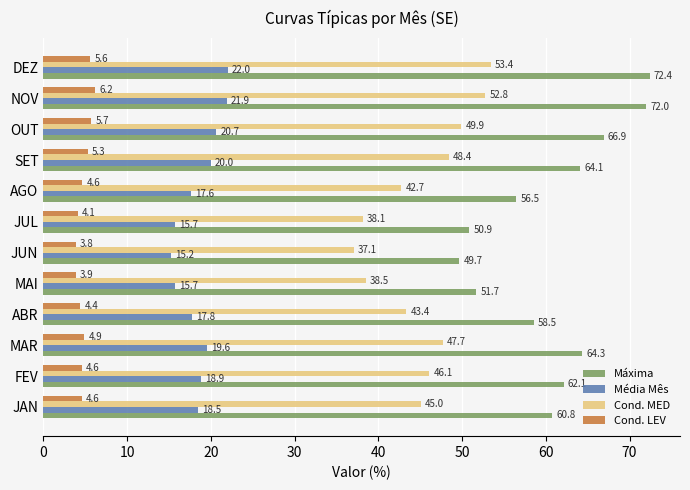

Rank the series by their average value, from highest to lowest.

Máxima, Cond. MED, Média Mês, Cond. LEV